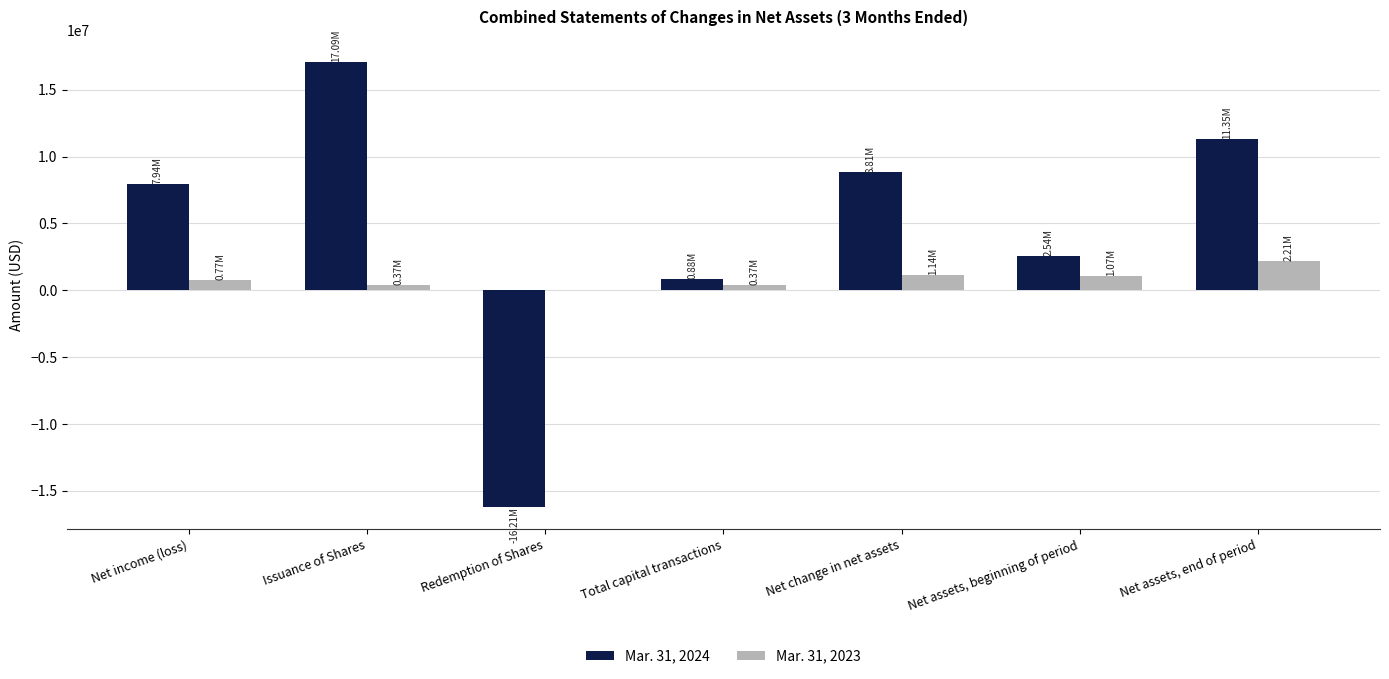

Count the number of data series in this chart.

2